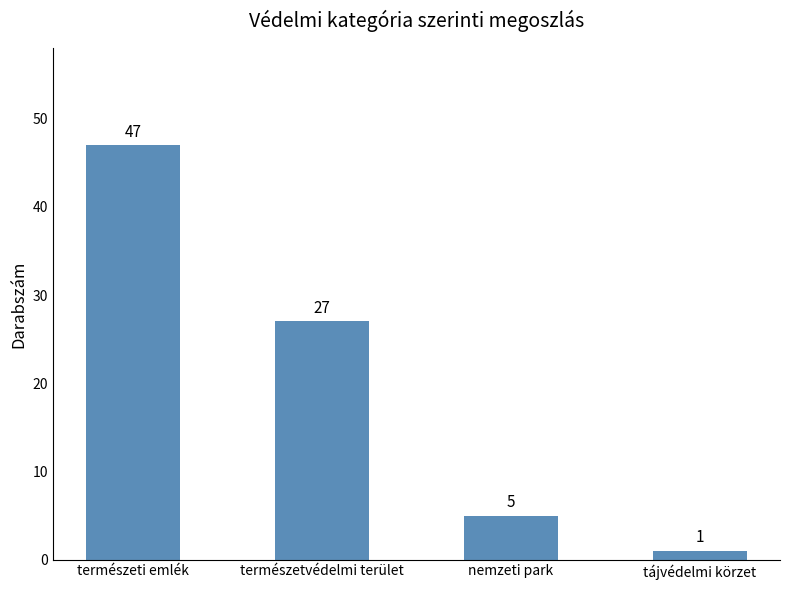

How many categories are shown in the chart?

4